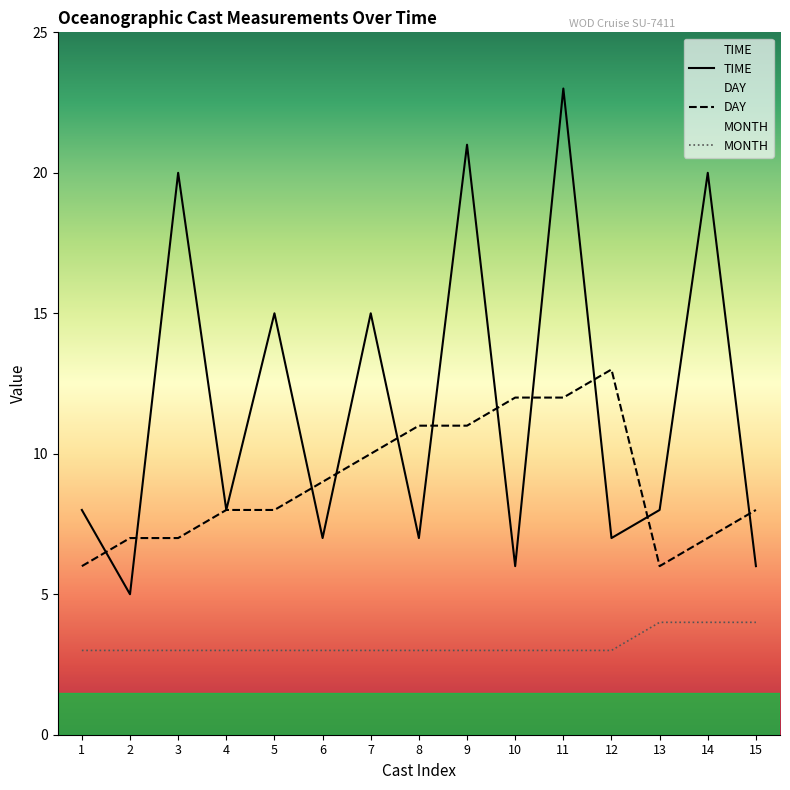

Rank the series by their average value, from highest to lowest.

TIME, DAY, MONTH